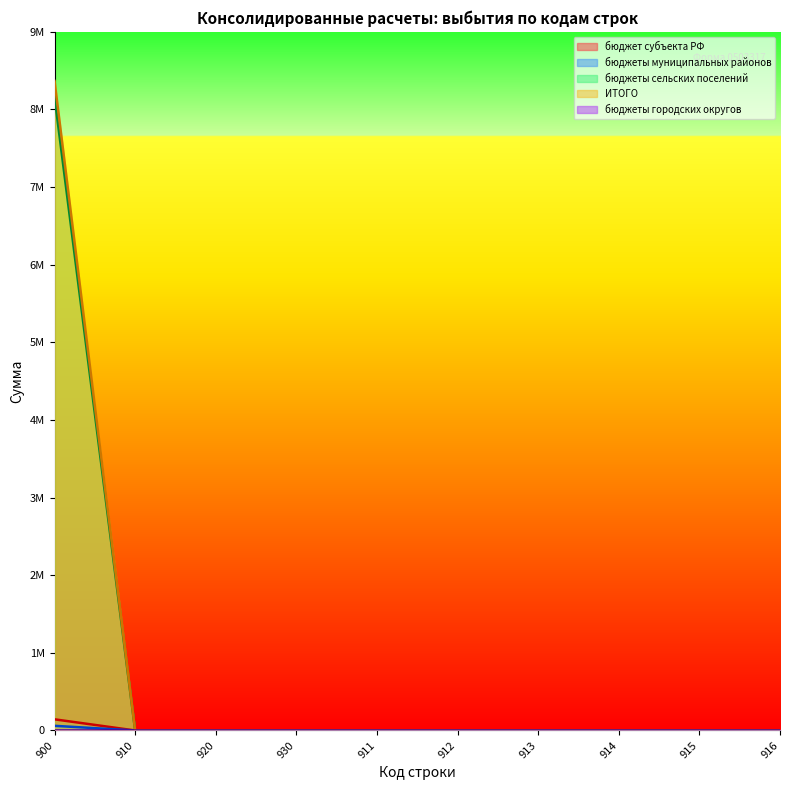

Does the chart display data point markers on the line(s)?

No